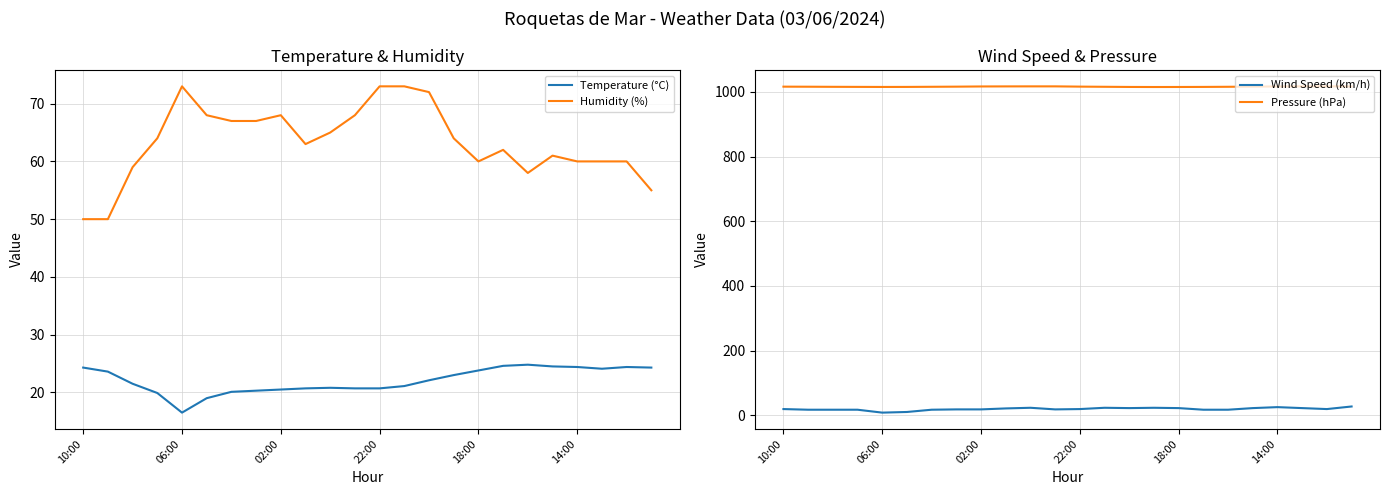

At which label does Wind Speed (km/h) first exceed 19?

9